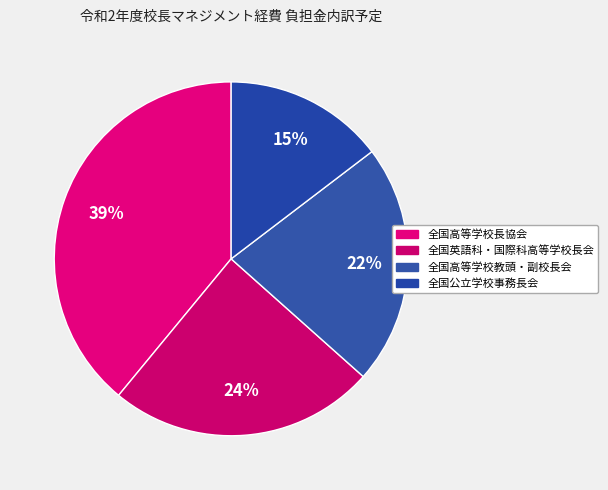

Is 全国公立学校事務長会 the majority of the pie?

No